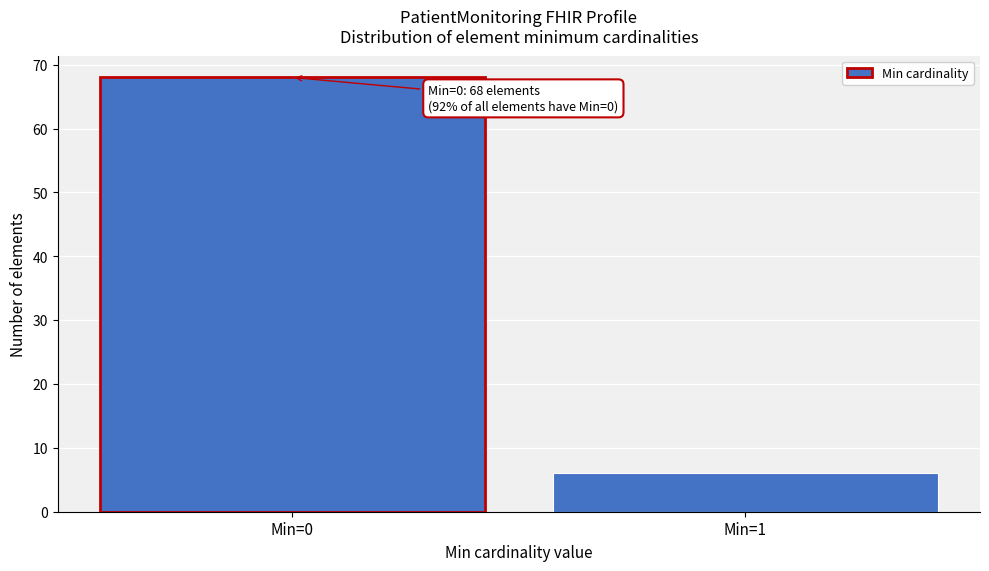

Reading left to right, list all the values displayed in this chart.

68	6